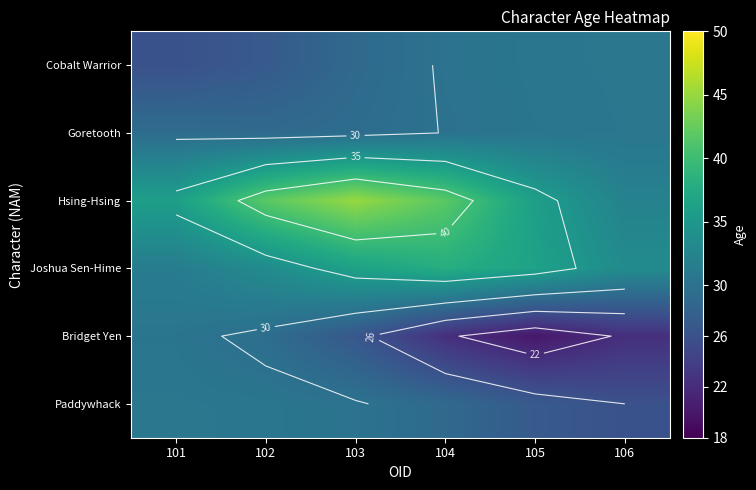

How many data points in Goretooth are less than 30?

3